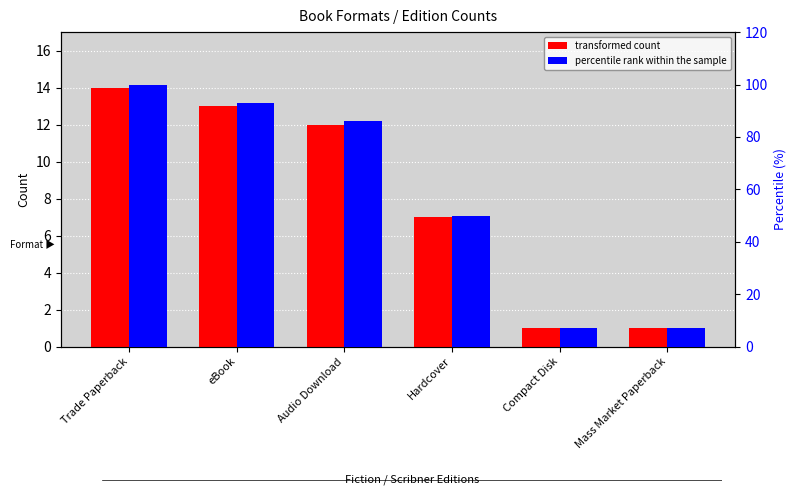

What position from the right is Trade Paperback?

6